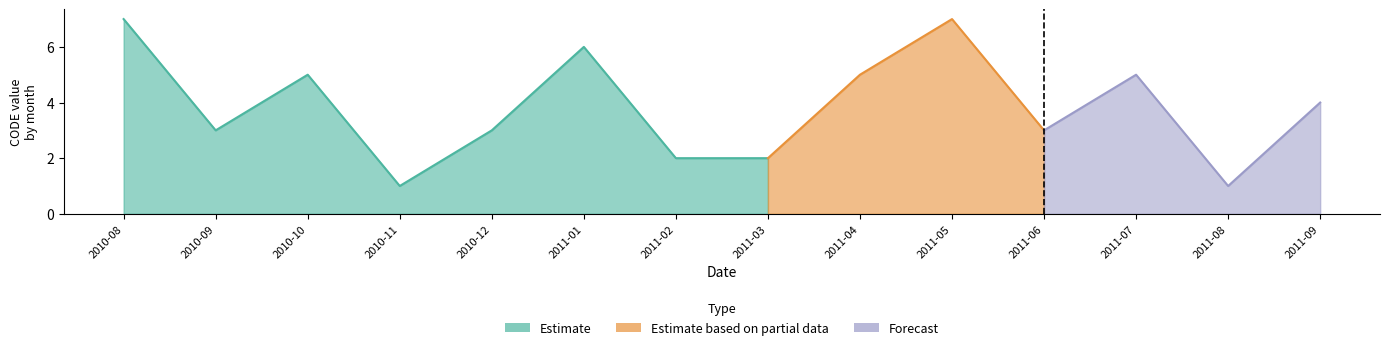

List the labels in order of value, largest first.

2010-08, 2011-05, 2011-01, 2010-10, 2011-04, 2011-07, 2011-09, 2010-09, 2010-12, 2011-06, 2011-02, 2011-03, 2010-11, 2011-08